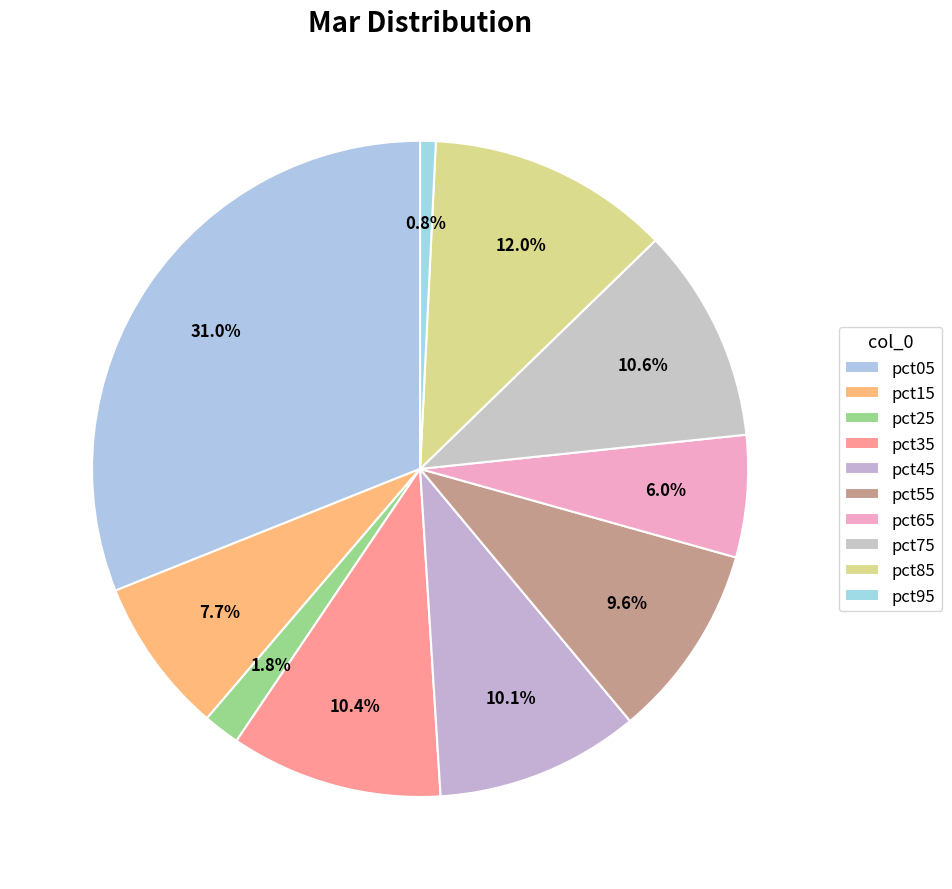

How many segments does this pie chart have?

10